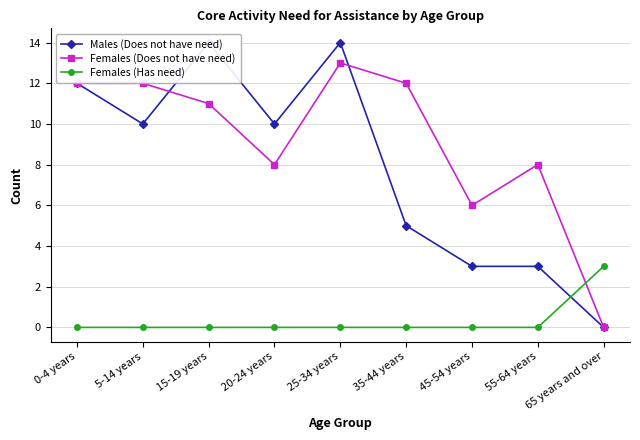

What position from the left is 20-24 years?

4